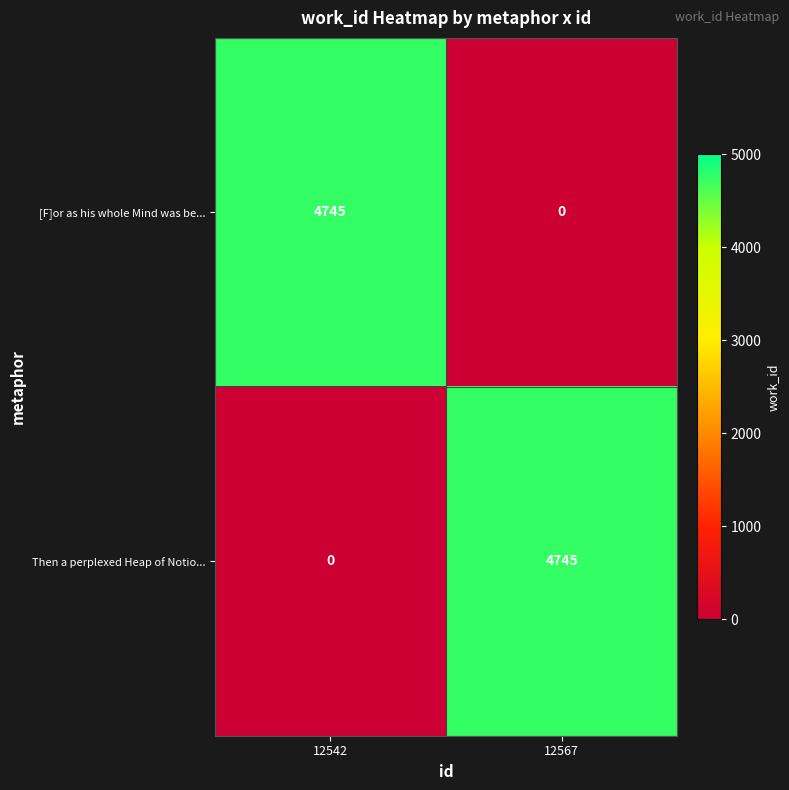

True or false: Then a perplexed Heap of Notio... has a value of 0 at 12542.

True